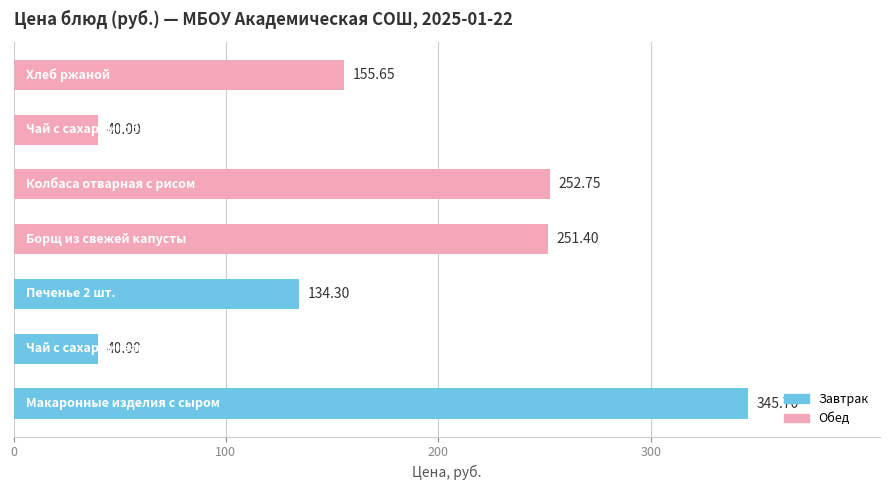

What is the average value?

174.3